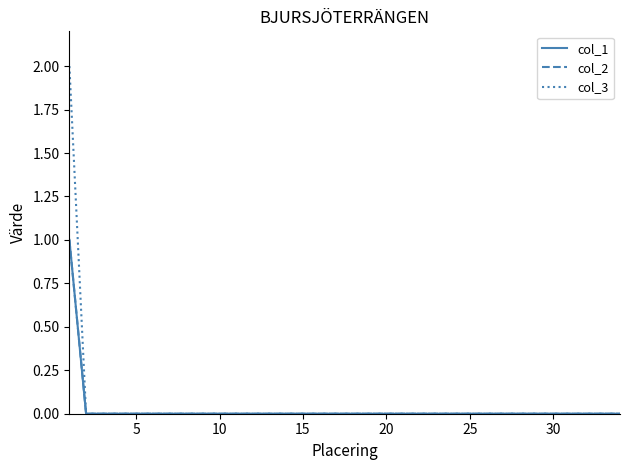

Which series has the largest total across all categories?

col_3